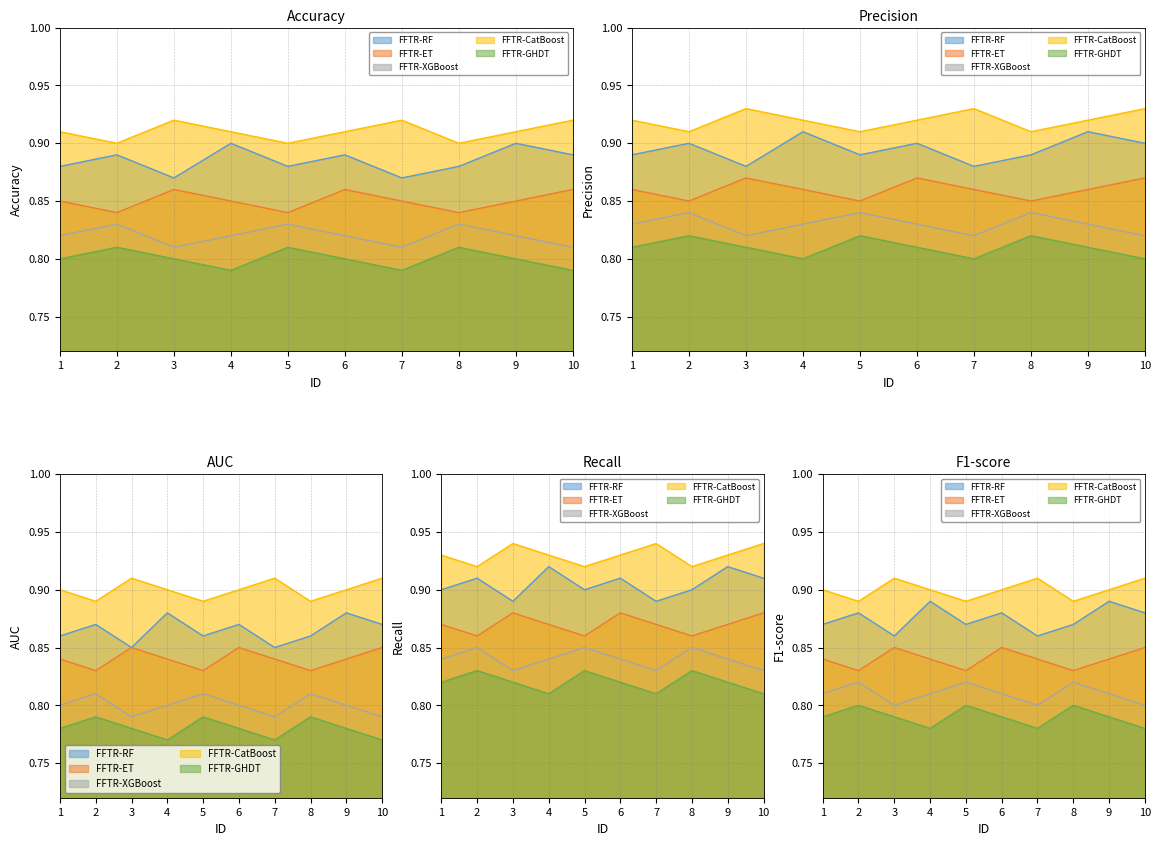

Reading left to right, what are all the values shown in this chart?

FFTR-RF: 0.9	0.9	0.9	0.9	0.9	0.9	0.9	0.9	0.9	0.9
FFTR-ET: 0.8	0.8	0.9	0.8	0.8	0.9	0.8	0.8	0.8	0.9
FFTR-XGBoost: 0.8	0.8	0.8	0.8	0.8	0.8	0.8	0.8	0.8	0.8
FFTR-CatBoost: 0.9	0.9	0.9	0.9	0.9	0.9	0.9	0.9	0.9	0.9
FFTR-GHDT: 0.8	0.8	0.8	0.8	0.8	0.8	0.8	0.8	0.8	0.8